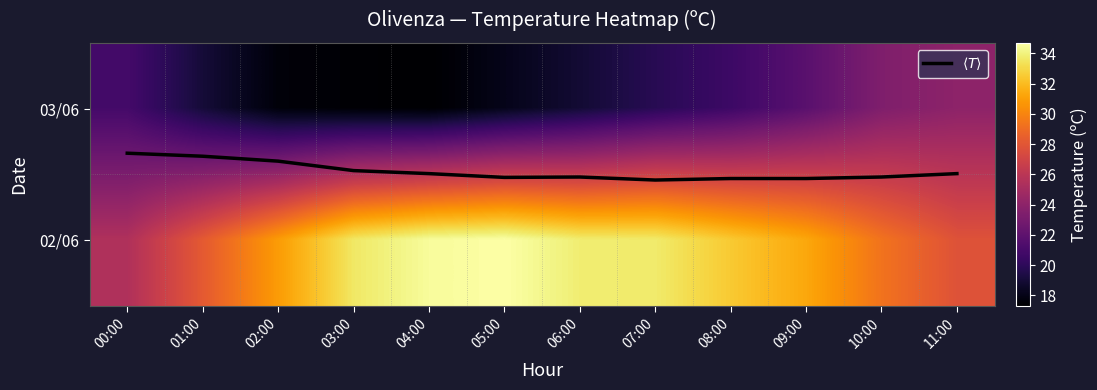

At which category does the chart reach its peak across all series?

05:00